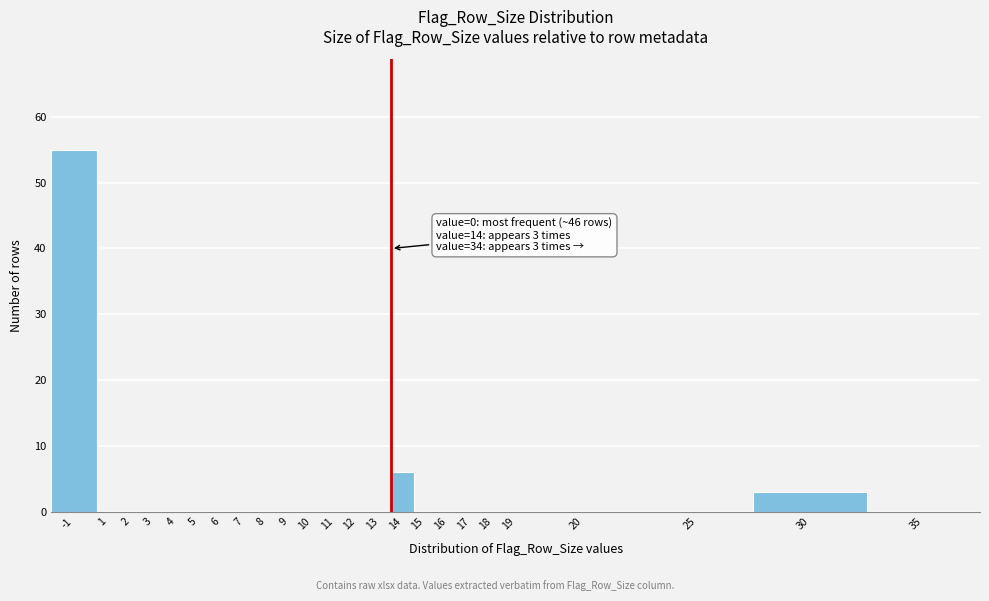

Reading left to right, transcribe all the data shown in this chart.

-1=55	1=0	2=0	3=0	4=0	5=0	6=0	7=0	8=0	9=0	10=0	11=0	12=0	13=0	14=6	15=0	16=0	17=0	18=0	19=0	20=0	25=0	30=3	35=0